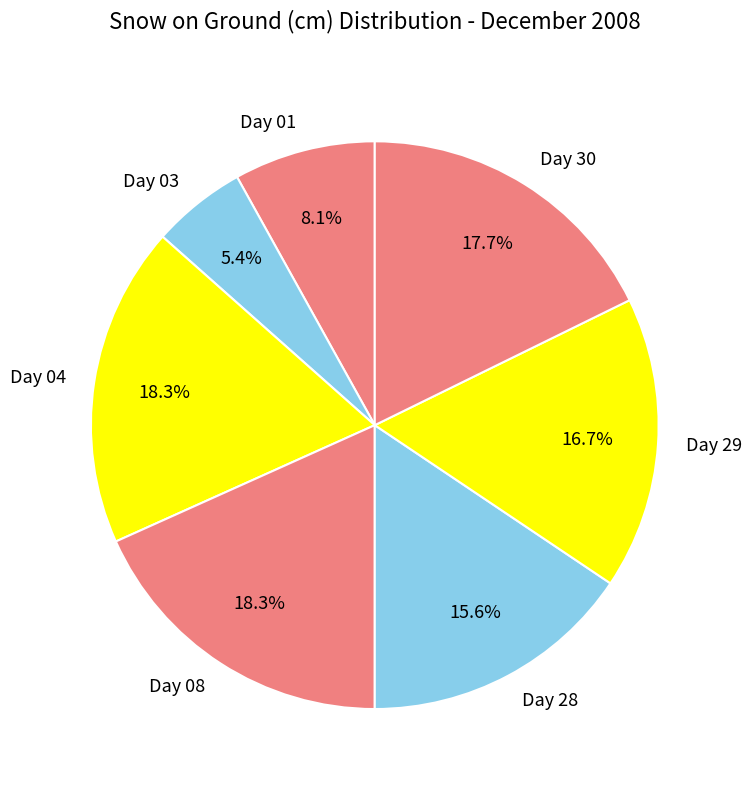

To the nearest percent, what portion does Day 01 represent?

8%